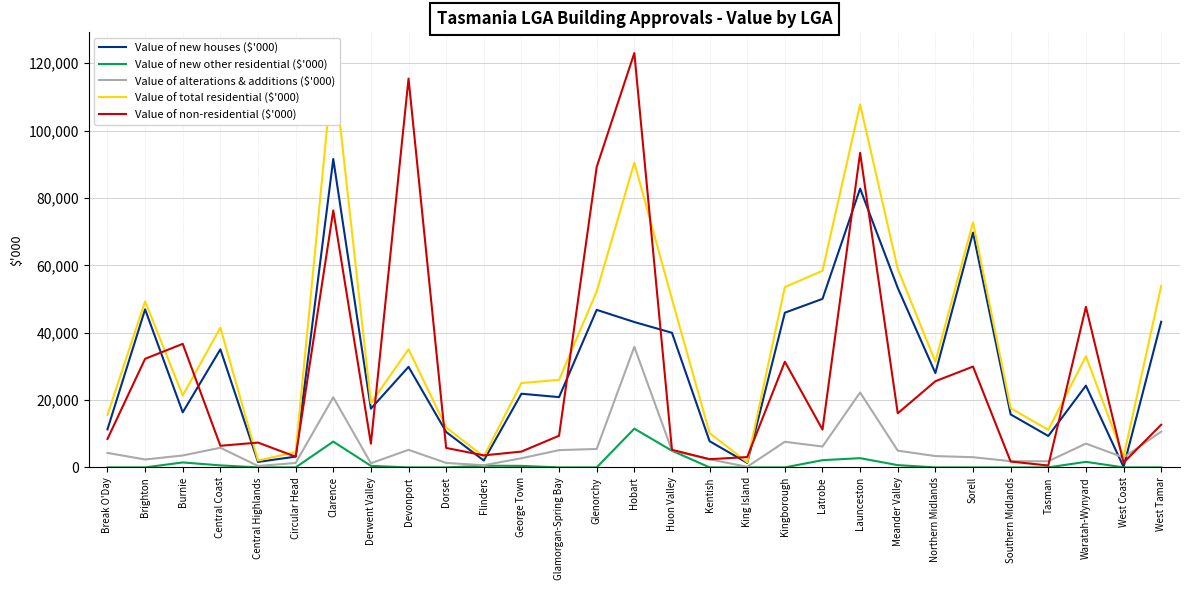

Rank the series by their maximum value, from lowest to highest.

Value of new other residential ($'000), Value of alterations & additions ($'000), Value of new houses ($'000), Value of total residential ($'000), Value of non-residential ($'000)